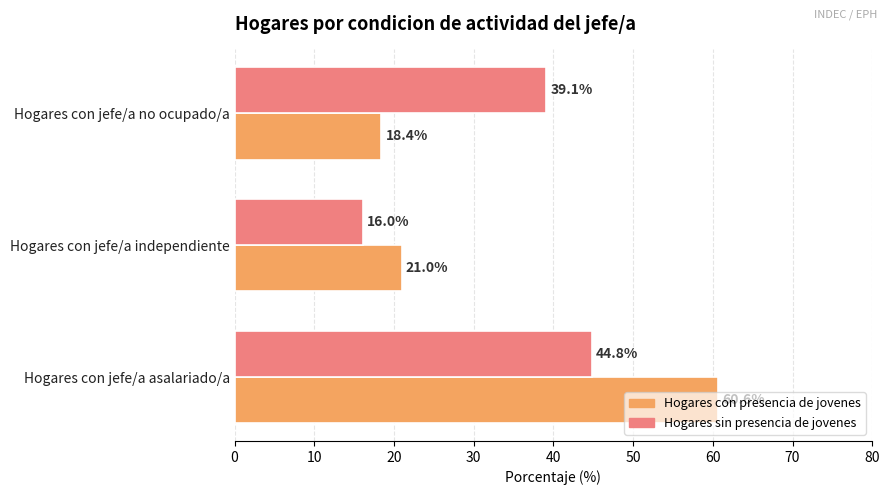

Which series has the widest spread of values?

Hogares con presencia de jovenes